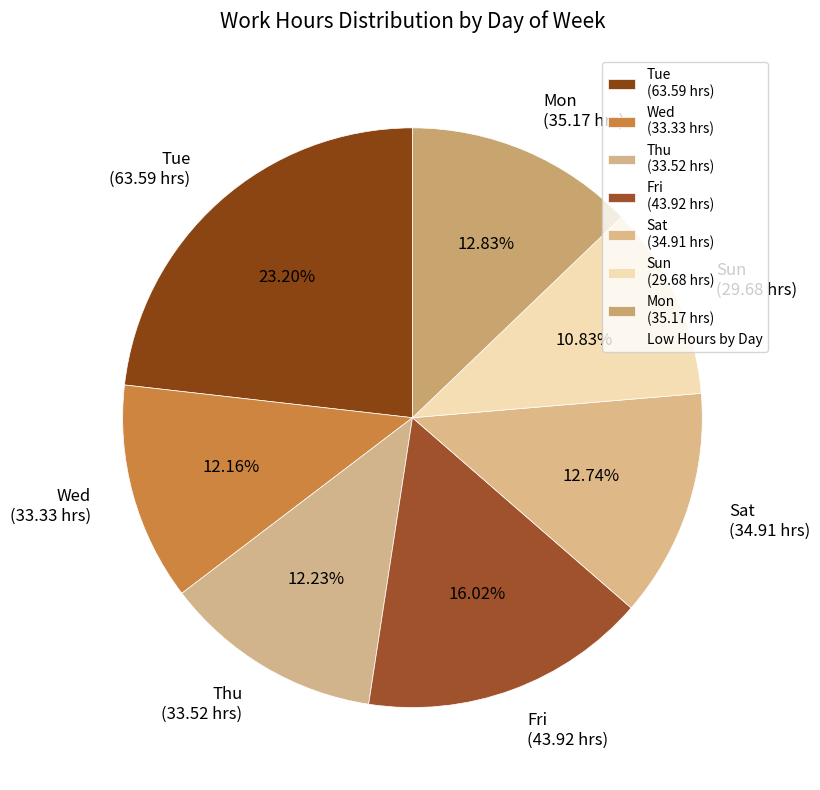

To the nearest percent, what is the combined percentage of Tue and Thu?

35%